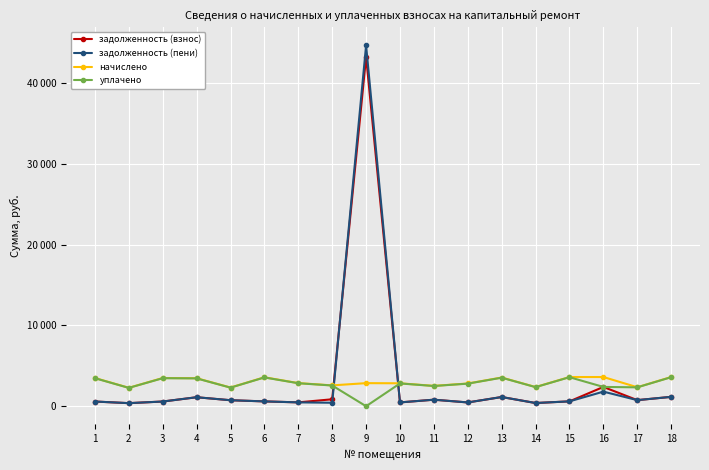

Is this an area chart (filled region under the line)?

No